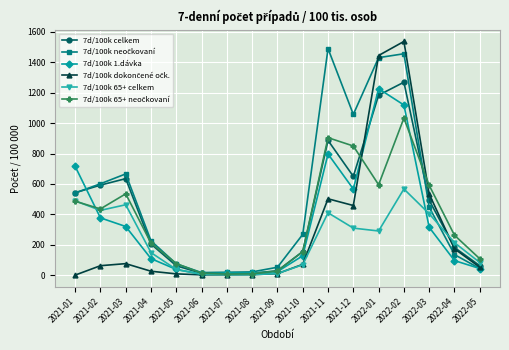

What is the value of the 7d/100k 65+ celkem point at the 17th from the left?

82.9